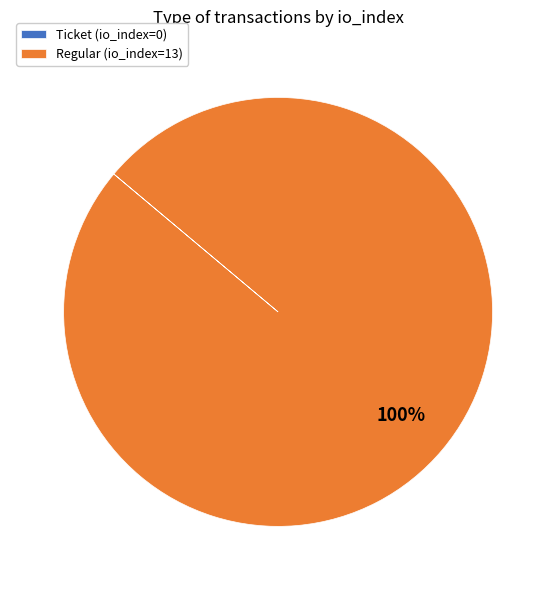

What is the largest slice in the pie chart?

Regular (io_index=13)